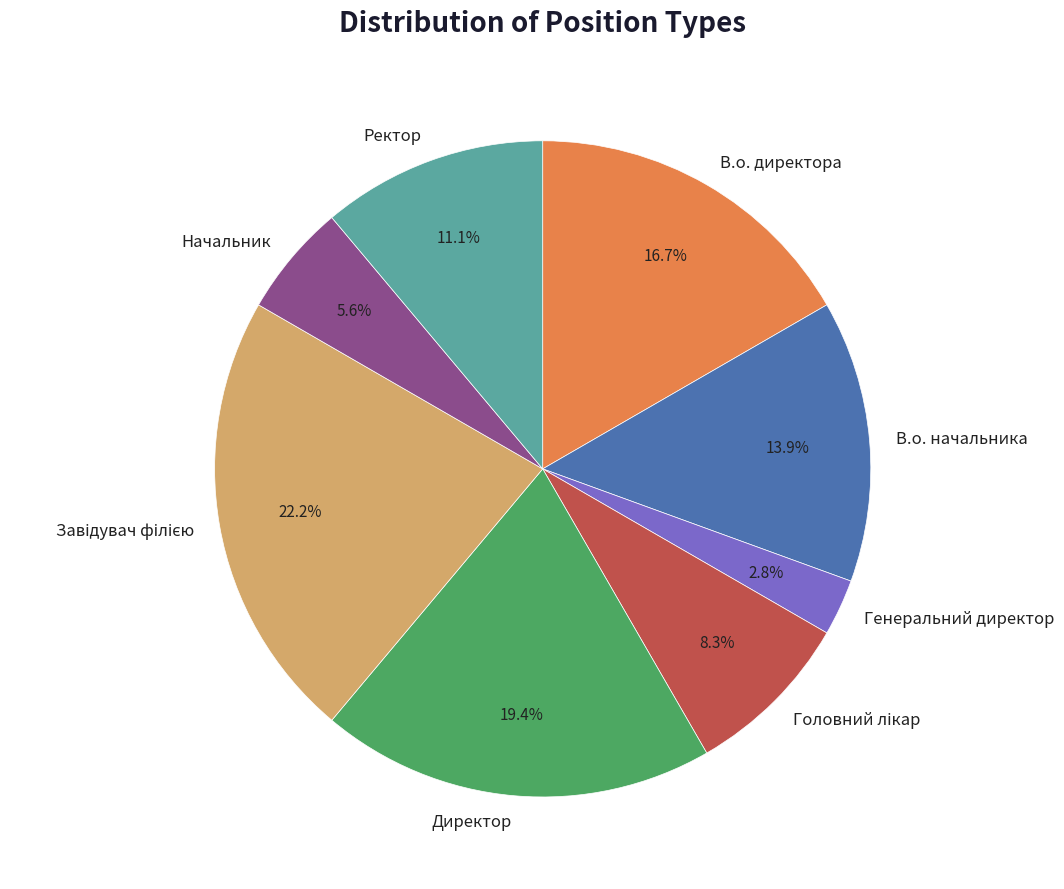

How much of the chart is everything except Директор?

80.6%